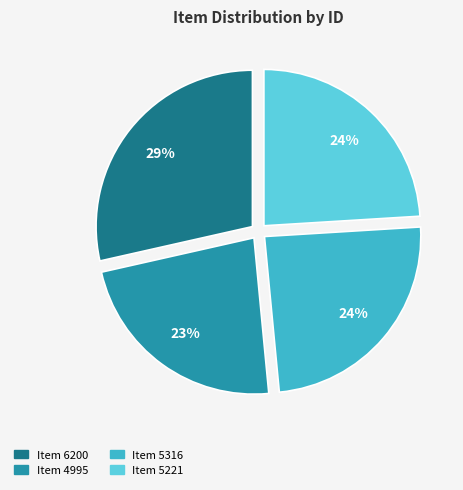

What percentage is the Item 4995 slice, to the nearest percent?

23%